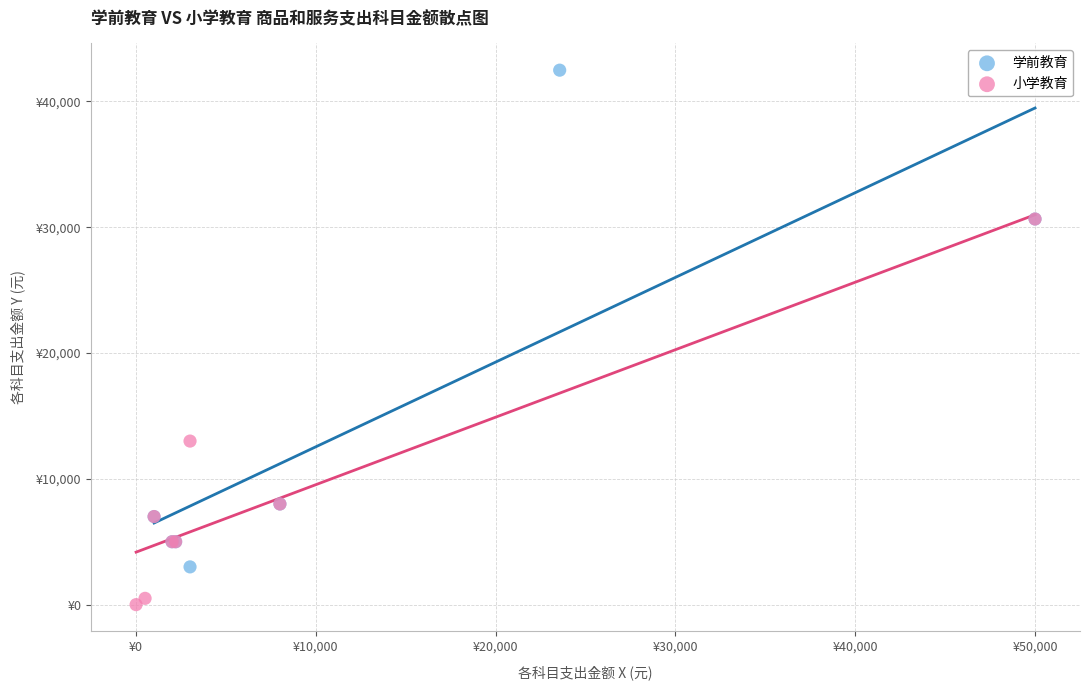

Which series has the largest Y range (max minus min)?

学前教育